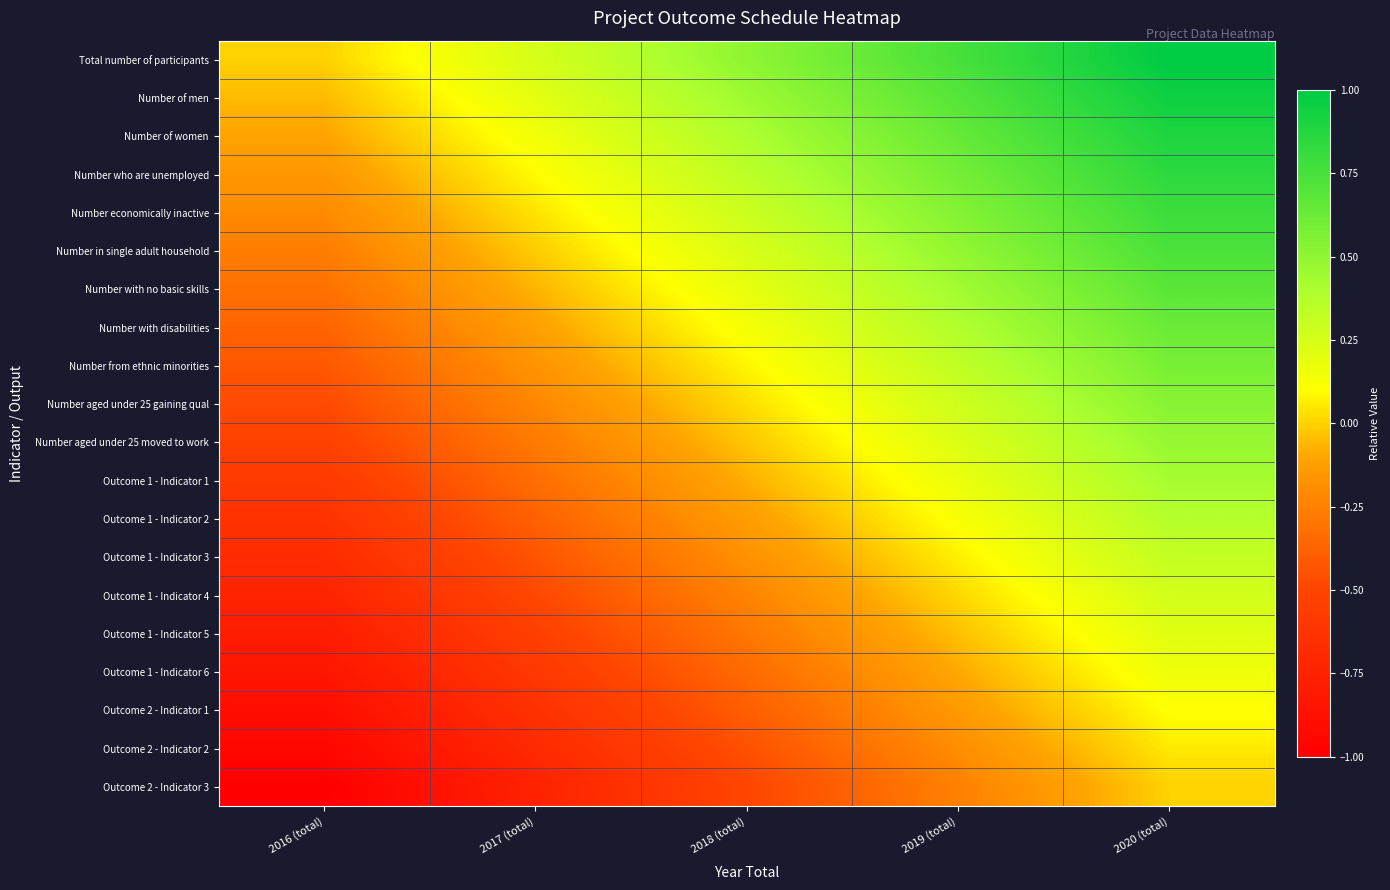

Reading left to right, extract all data points from this chart.

Total number of participants: 2016 (total)=0.0	2017 (total)=0.2	2018 (total)=0.5	2019 (total)=0.8	2020 (total)=1.0
Number of men: 2016 (total)=-0.1	2017 (total)=0.2	2018 (total)=0.4	2019 (total)=0.7	2020 (total)=0.9
Number of women: 2016 (total)=-0.1	2017 (total)=0.1	2018 (total)=0.4	2019 (total)=0.6	2020 (total)=0.9
Number who are unemployed: 2016 (total)=-0.2	2017 (total)=0.1	2018 (total)=0.3	2019 (total)=0.6	2020 (total)=0.8
Number economically inactive: 2016 (total)=-0.2	2017 (total)=0.0	2018 (total)=0.3	2019 (total)=0.5	2020 (total)=0.8
Number in single adult household: 2016 (total)=-0.3	2017 (total)=-0.0	2018 (total)=0.2	2019 (total)=0.5	2020 (total)=0.7
Number with no basic skills: 2016 (total)=-0.3	2017 (total)=-0.1	2018 (total)=0.2	2019 (total)=0.4	2020 (total)=0.7
Number with disabilities: 2016 (total)=-0.4	2017 (total)=-0.1	2018 (total)=0.1	2019 (total)=0.4	2020 (total)=0.6
Number from ethnic minorities: 2016 (total)=-0.4	2017 (total)=-0.2	2018 (total)=0.1	2019 (total)=0.3	2020 (total)=0.6
Number aged under 25 gaining qual: 2016 (total)=-0.5	2017 (total)=-0.2	2018 (total)=0.0	2019 (total)=0.3	2020 (total)=0.5
Number aged under 25 moved to work: 2016 (total)=-0.5	2017 (total)=-0.3	2018 (total)=-0.0	2019 (total)=0.2	2020 (total)=0.5
Outcome 1 - Indicator 1: 2016 (total)=-0.6	2017 (total)=-0.3	2018 (total)=-0.1	2019 (total)=0.2	2020 (total)=0.4
Outcome 1 - Indicator 2: 2016 (total)=-0.6	2017 (total)=-0.4	2018 (total)=-0.1	2019 (total)=0.1	2020 (total)=0.4
Outcome 1 - Indicator 3: 2016 (total)=-0.7	2017 (total)=-0.4	2018 (total)=-0.2	2019 (total)=0.1	2020 (total)=0.3
Outcome 1 - Indicator 4: 2016 (total)=-0.7	2017 (total)=-0.5	2018 (total)=-0.2	2019 (total)=0.0	2020 (total)=0.3
Outcome 1 - Indicator 5: 2016 (total)=-0.8	2017 (total)=-0.5	2018 (total)=-0.3	2019 (total)=-0.0	2020 (total)=0.2
Outcome 1 - Indicator 6: 2016 (total)=-0.8	2017 (total)=-0.6	2018 (total)=-0.3	2019 (total)=-0.1	2020 (total)=0.2
Outcome 2 - Indicator 1: 2016 (total)=-0.9	2017 (total)=-0.6	2018 (total)=-0.4	2019 (total)=-0.1	2020 (total)=0.1
Outcome 2 - Indicator 2: 2016 (total)=-0.9	2017 (total)=-0.7	2018 (total)=-0.4	2019 (total)=-0.2	2020 (total)=0.1
Outcome 2 - Indicator 3: 2016 (total)=-1.0	2017 (total)=-0.8	2018 (total)=-0.5	2019 (total)=-0.2	2020 (total)=0.0